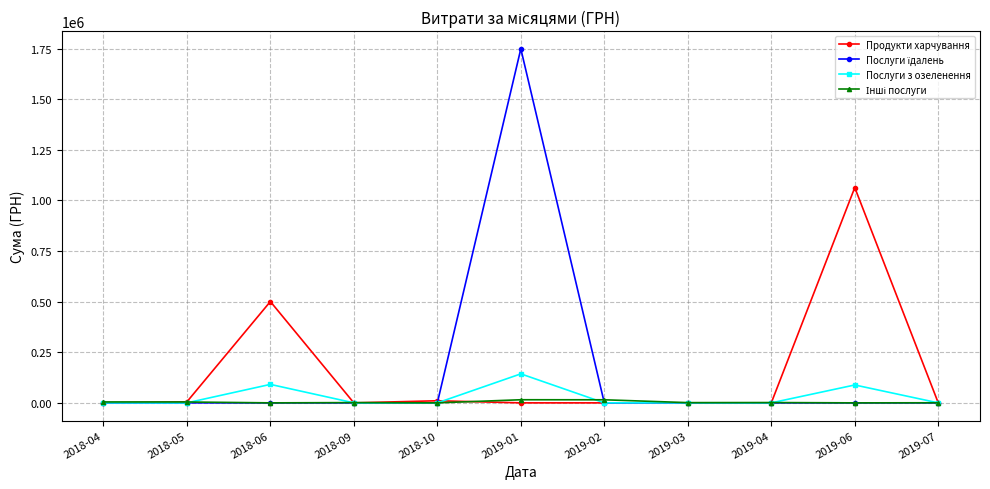

What is the label of the 7th point from the right?

2018-10